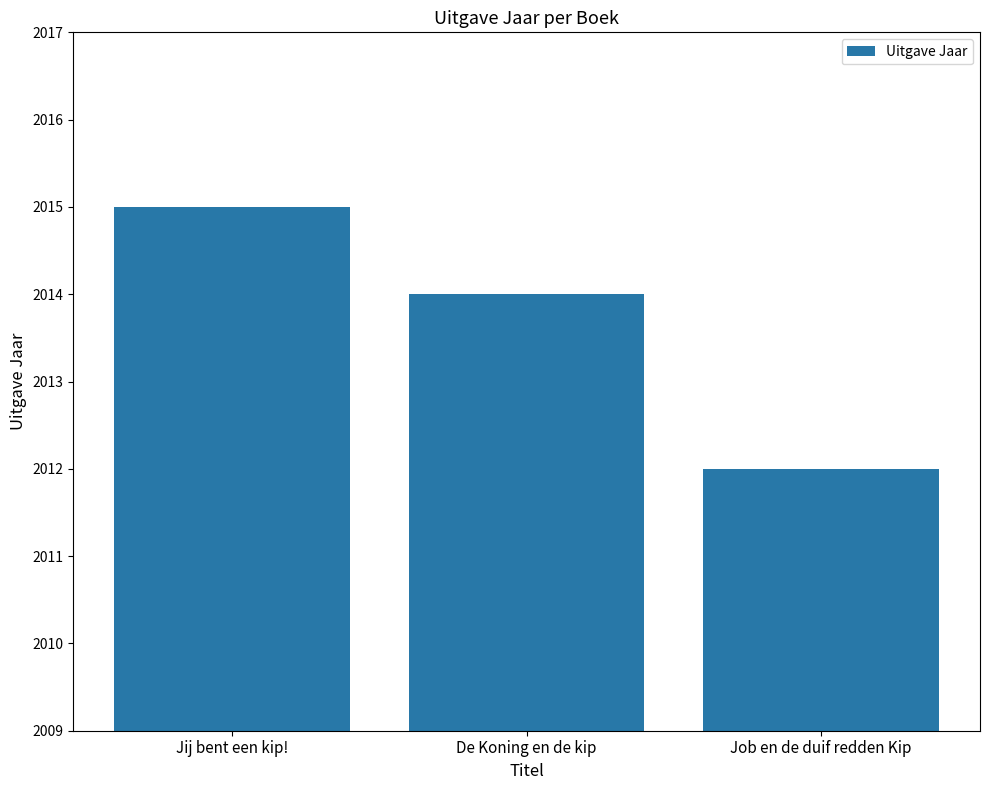

How many distinct data groups are displayed?

1